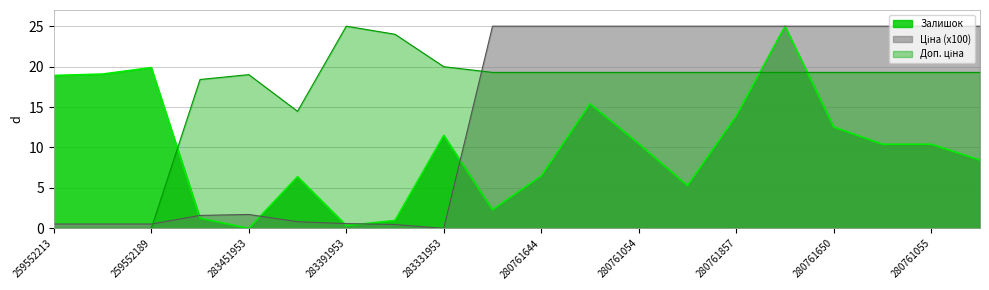

The Ціна (x100) series shows 0.9 at 259552189. True or false?

False